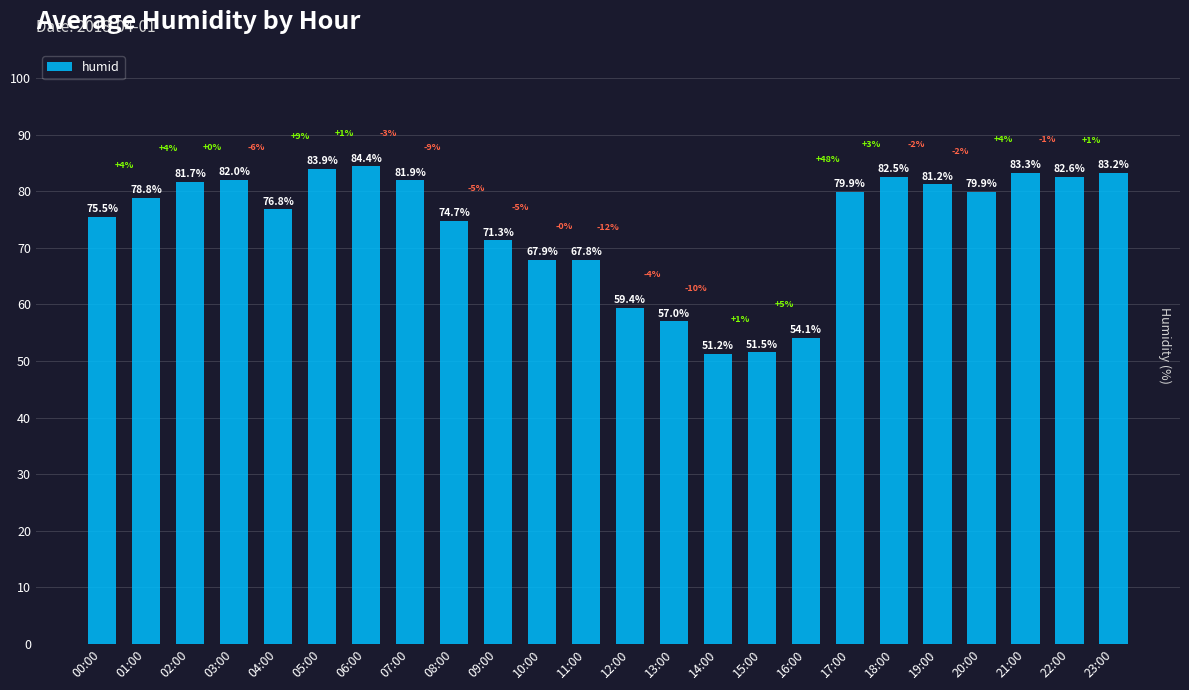

What is the difference between the second highest and minimum values?

32.7